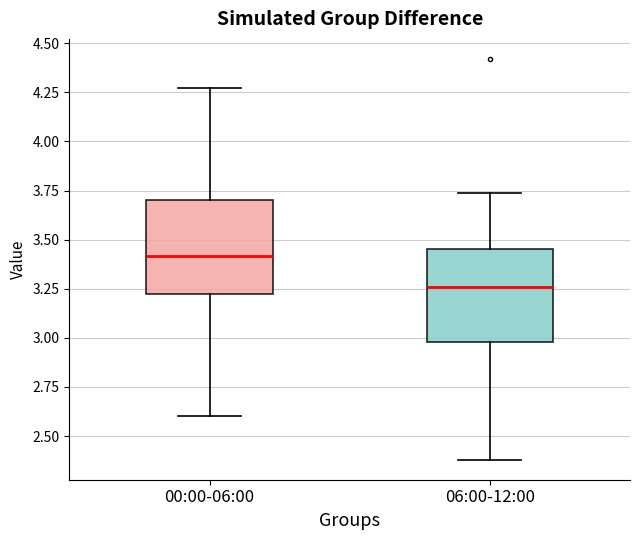

Where does the median line of the box for 00:00-06:00 sit on the y-axis? The values are not printed on the chart, so give them approximately, as read against the axis.

3.40